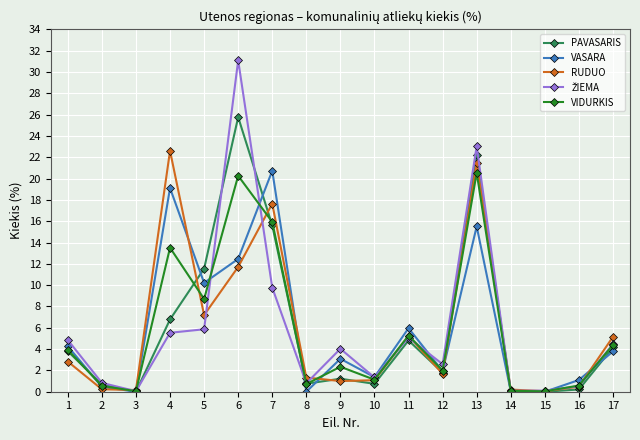

How many distinct data groups are displayed?

5